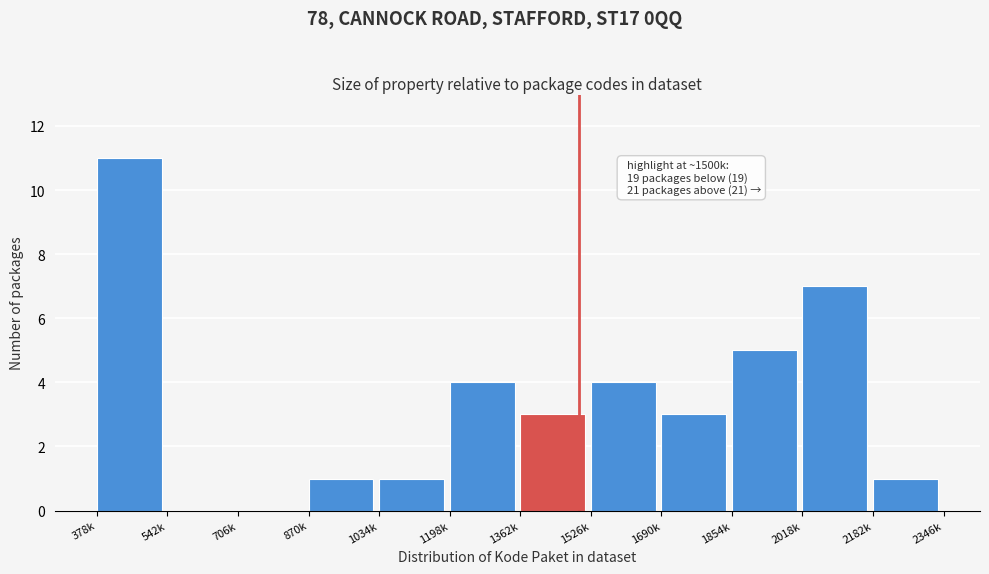

Reading left to right, what are all the values shown in this chart?

378k=11	542k=0	706k=0	870k=1	1034k=1	1198k=4	1362k=3	1526k=4	1690k=3	1854k=5	2018k=7	2182k=1